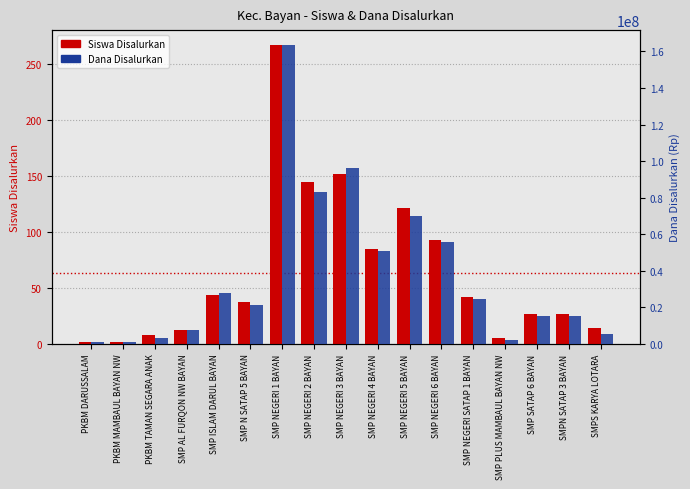

How many groups of bars are there?

17